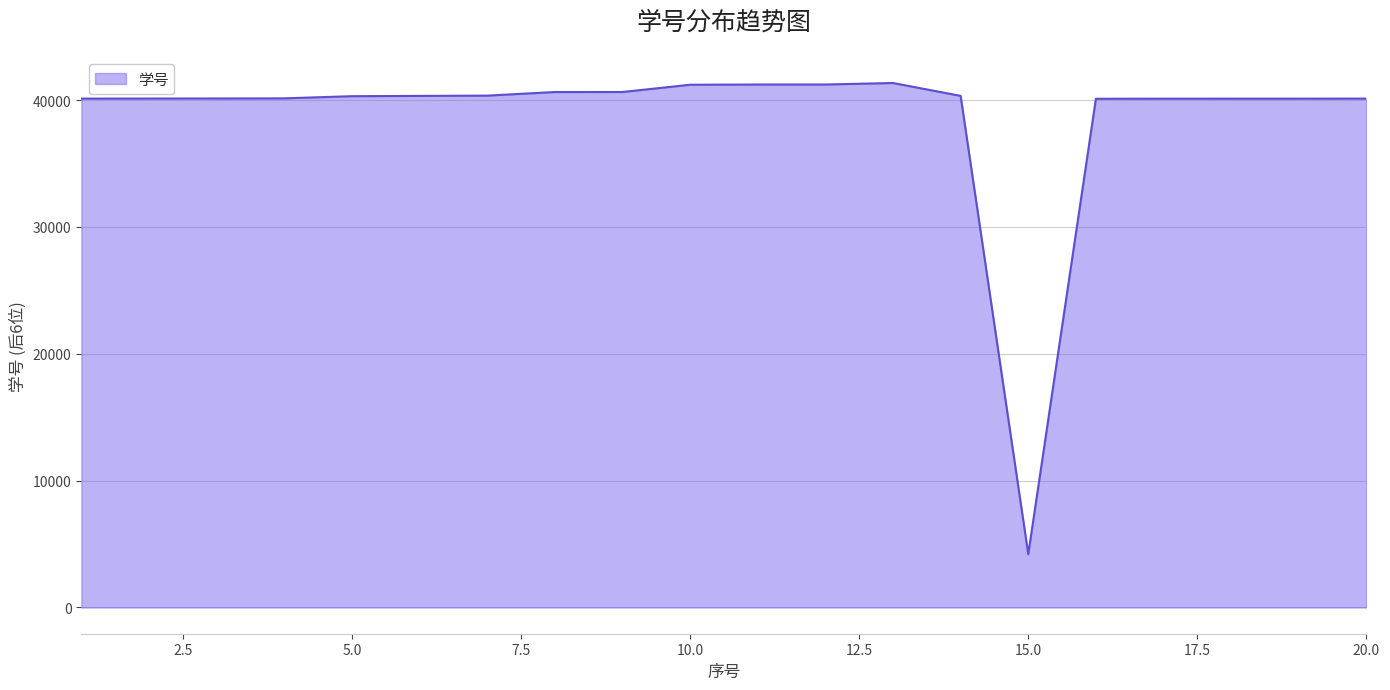

What is the difference between the maximum and minimum values?

37139